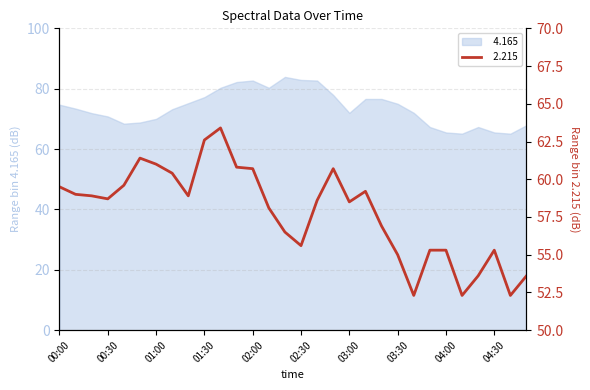

How many lines are shown in the chart?

2